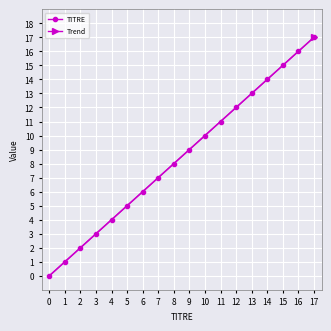

What is the difference between the maximum and minimum values in the TITRE series?

17.0